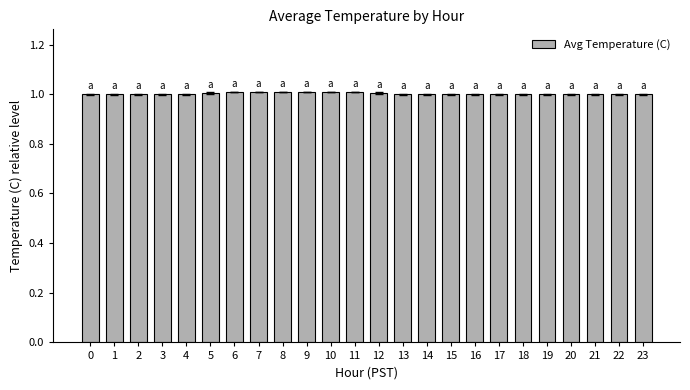

What is the sum of the values at 13 and 11?

2.0